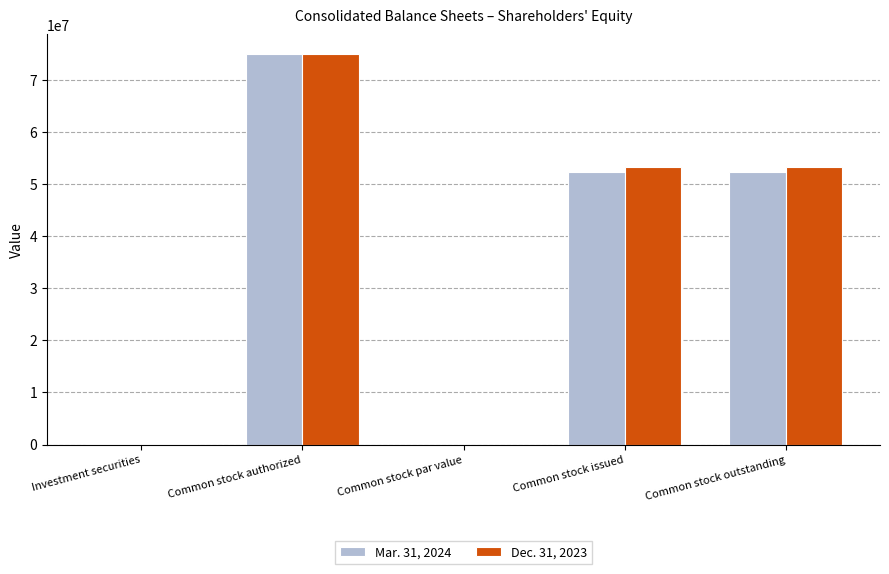

What is the greatest value displayed?

75000000